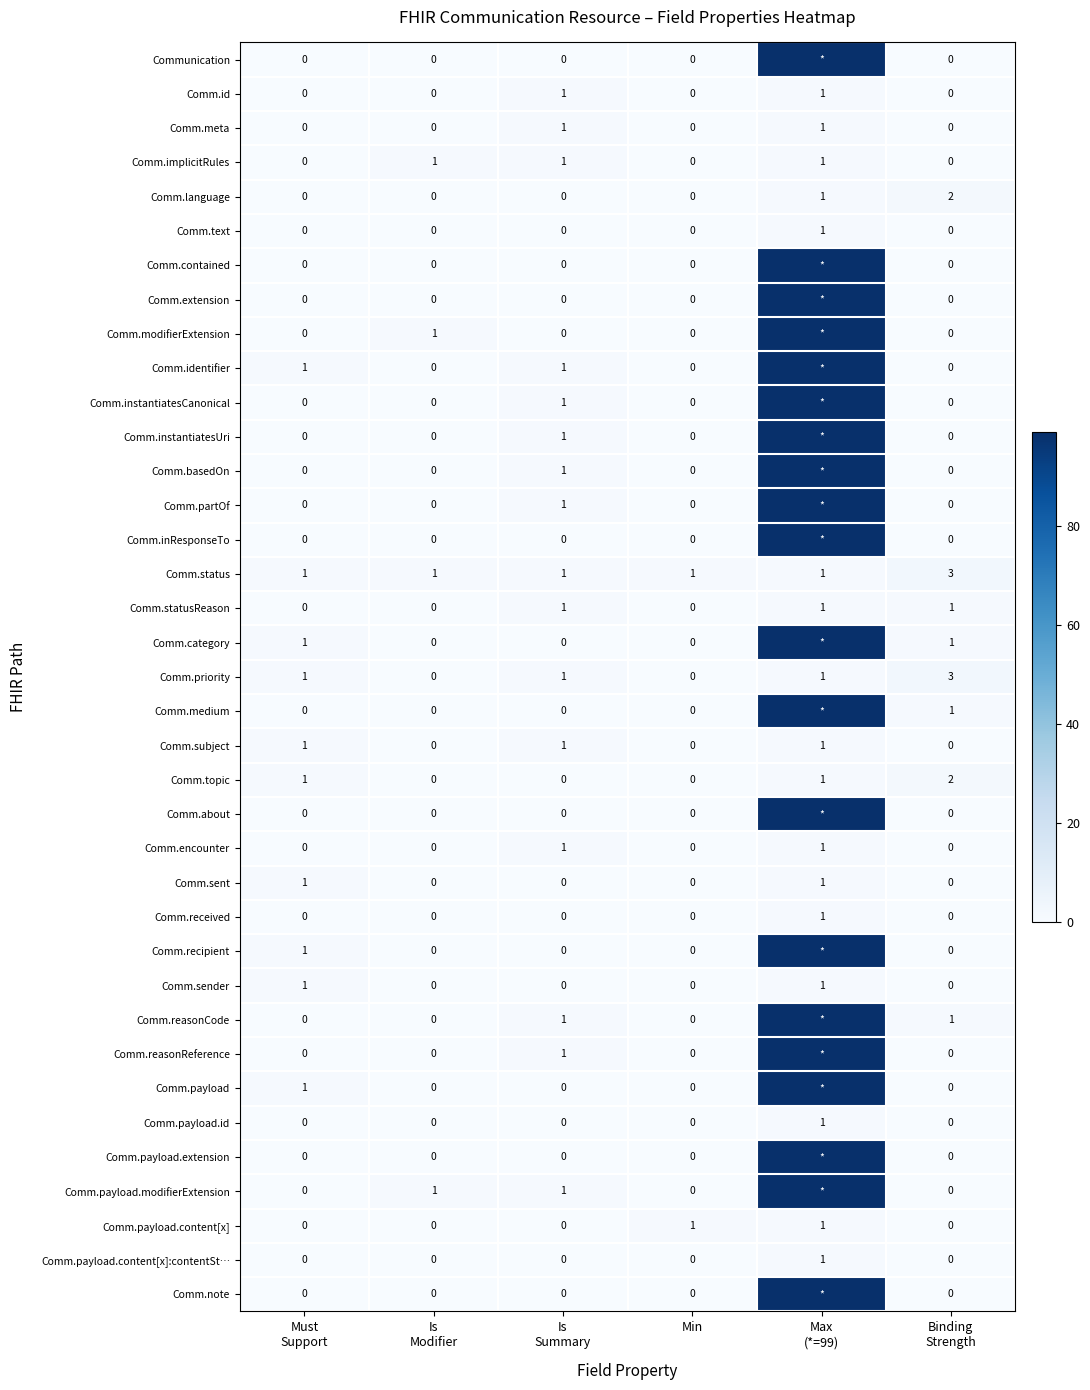

How many values in the Comm.payload.content[x] series exceed 0?

2